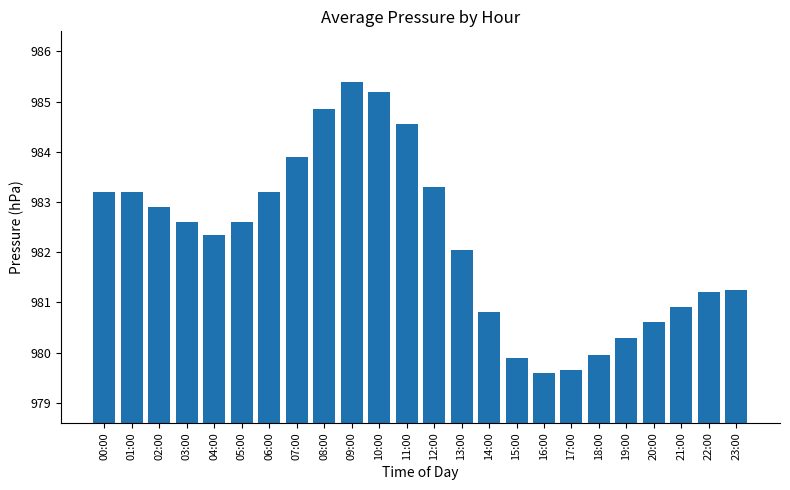

What is the ratio of the value at 05:00 to the value at 19:00?

1.0